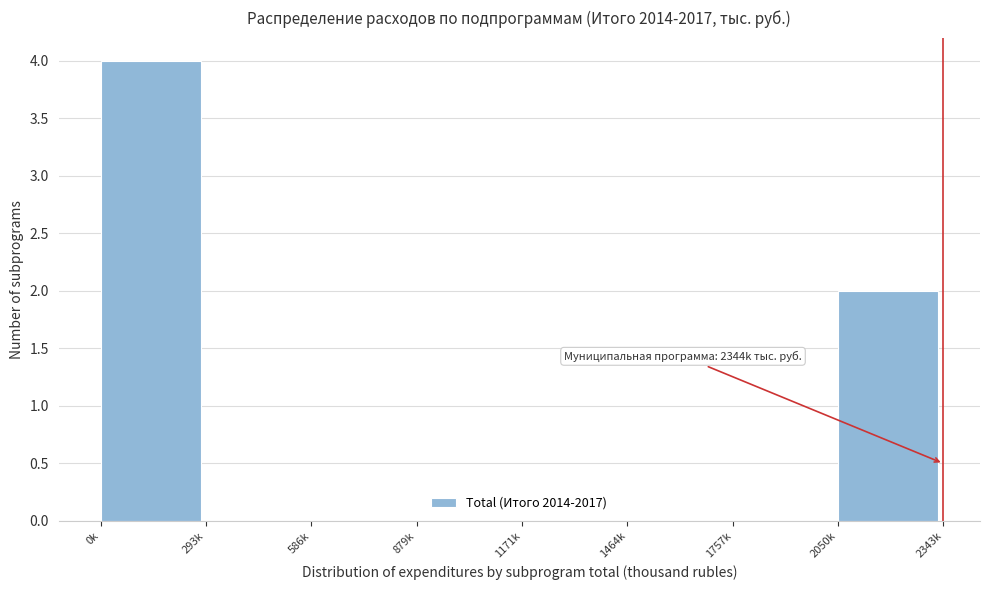

Reading left to right, list all the values displayed in this chart.

0k=4	293k=0	586k=0	879k=0	1171k=0	1464k=0	1757k=0	2050k=2